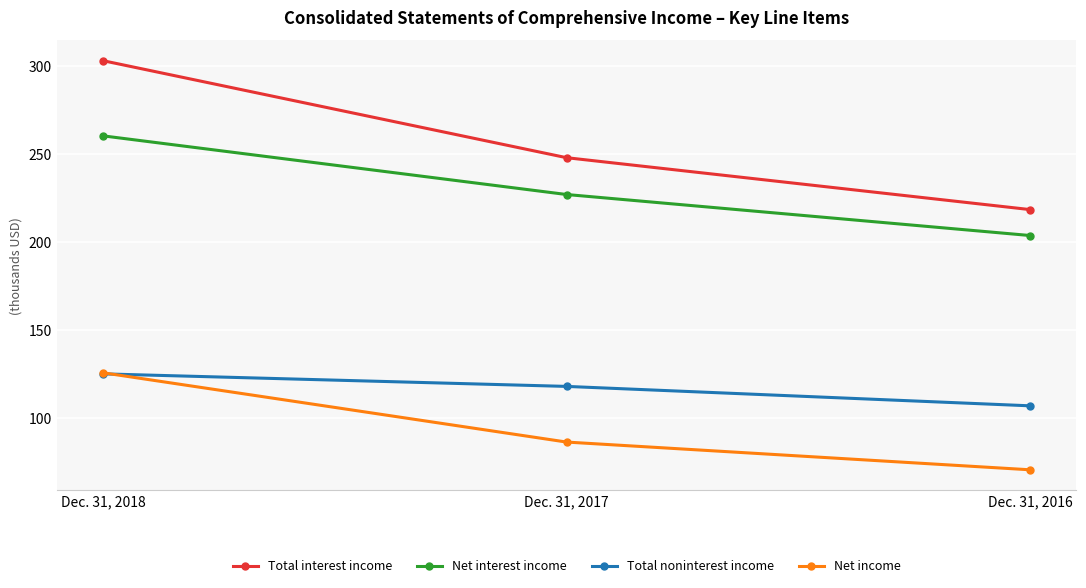

What are all the series names shown in the legend?

Total interest income, Net interest income, Total noninterest income, Net income